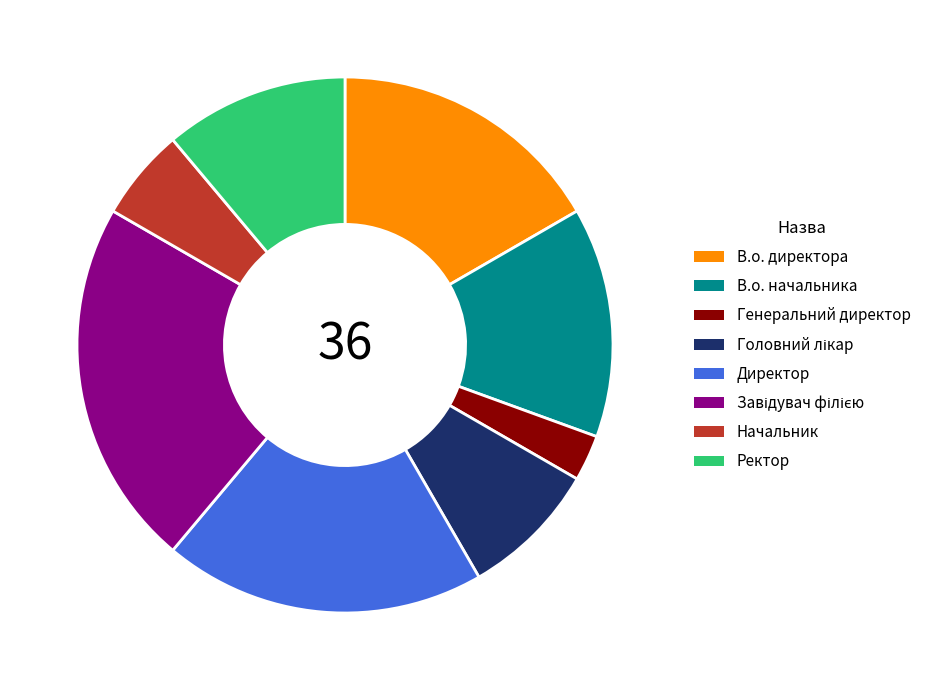

Is it true that Начальник is 6% of the pie?

True